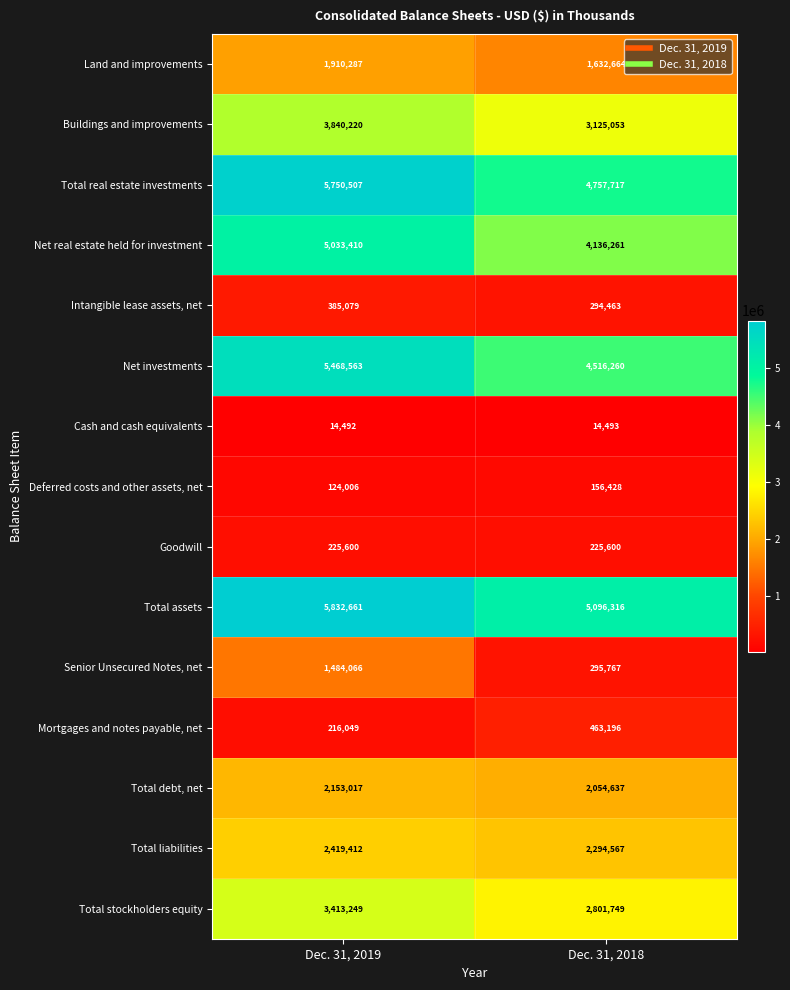

What is the difference between the maximum and minimum values in the Mortgages and notes payable, net series?

247147